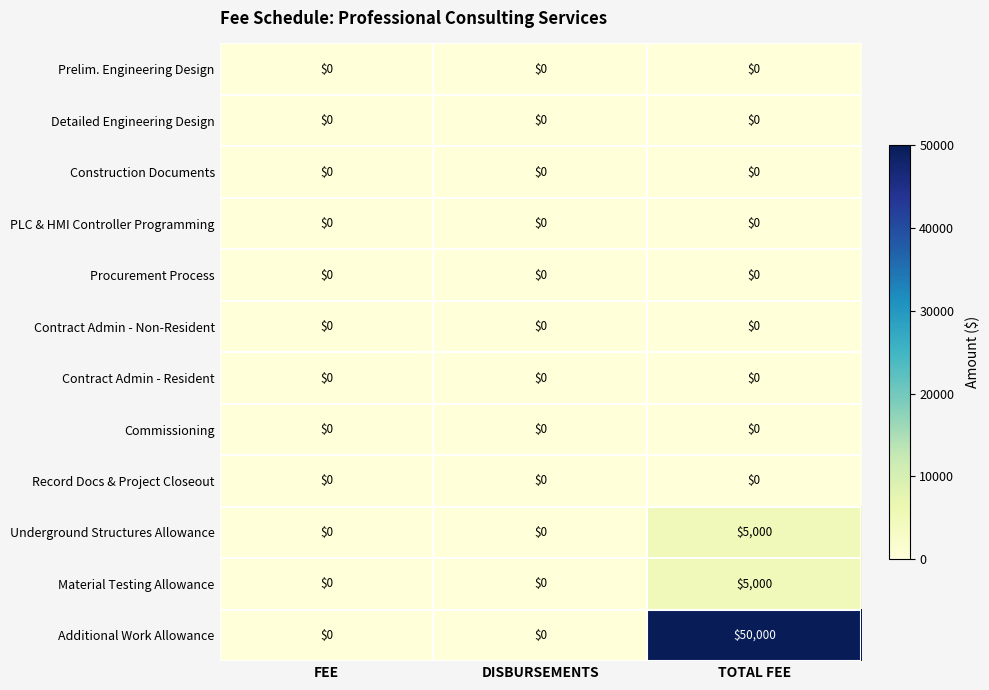

What is the highest value of the Underground Structures Allowance series?

5000